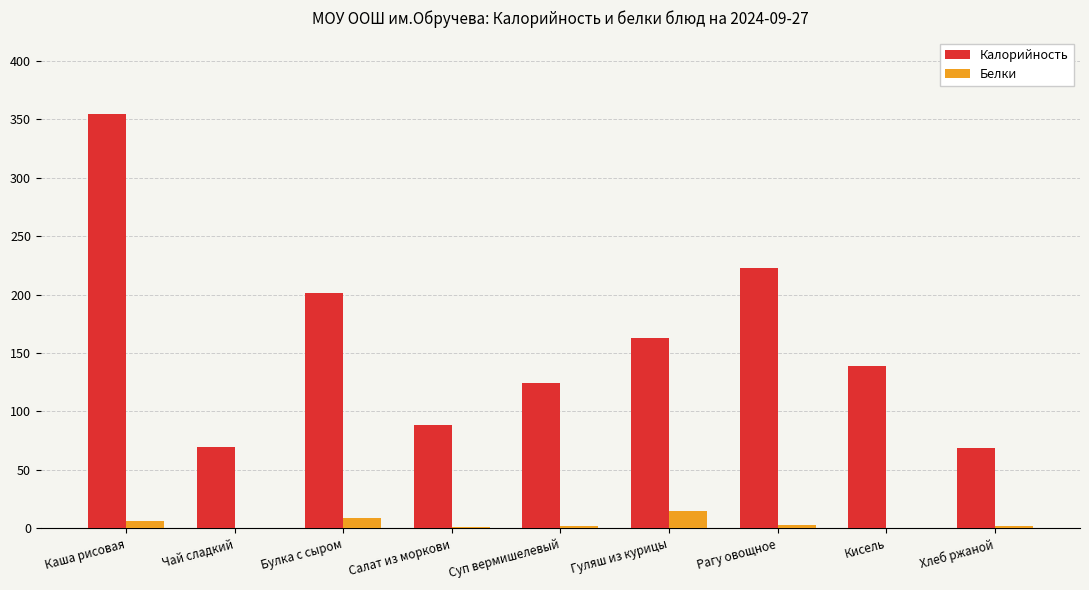

Where does the Белки series first go above 2?

Каша рисовая